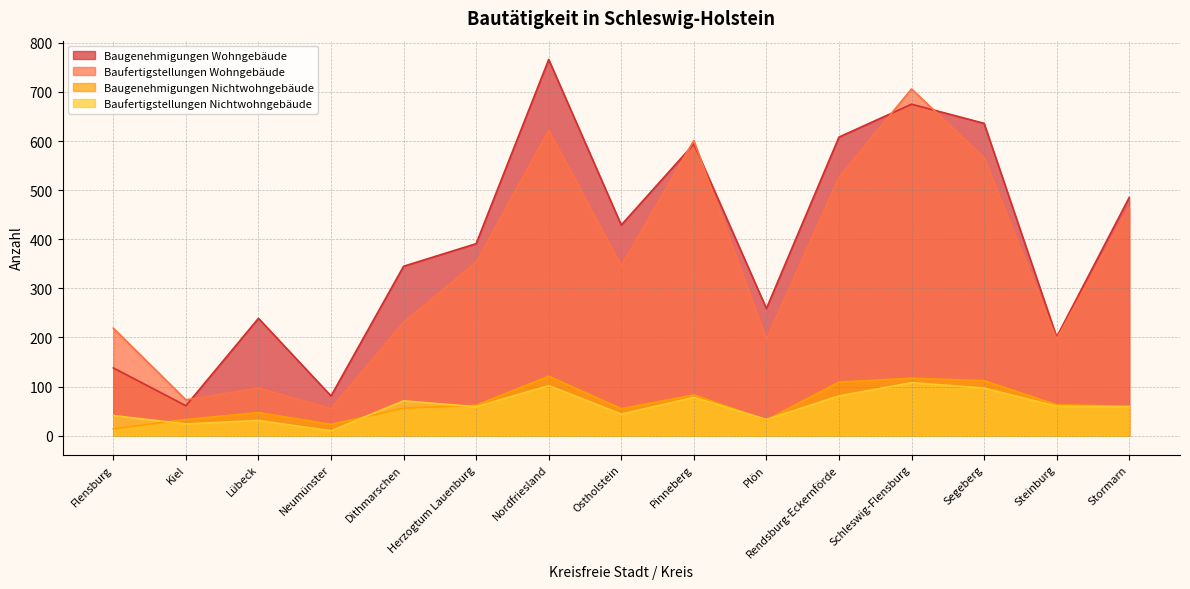

What are all the series names shown in the legend?

Baugenehmigungen Wohngebäude, Baufertigstellungen Wohngebäude, Baugenehmigungen Nichtwohngebäude, Baufertigstellungen Nichtwohngebäude